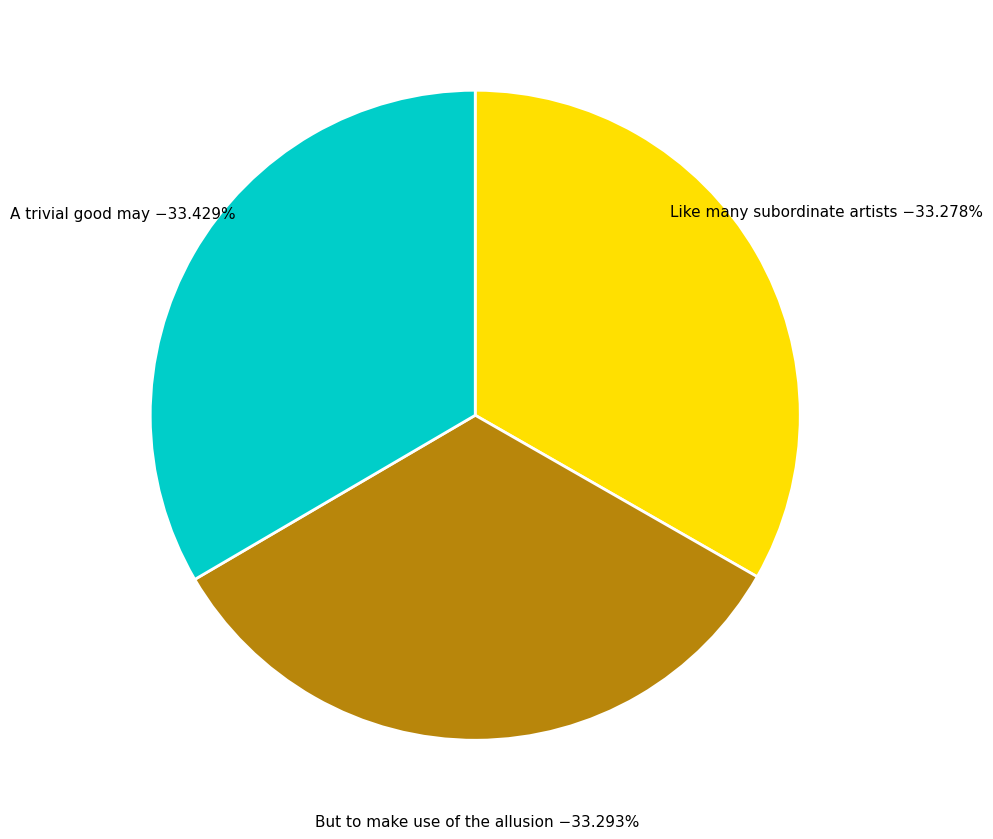

Is there any slice that represents more than half of the pie?

No